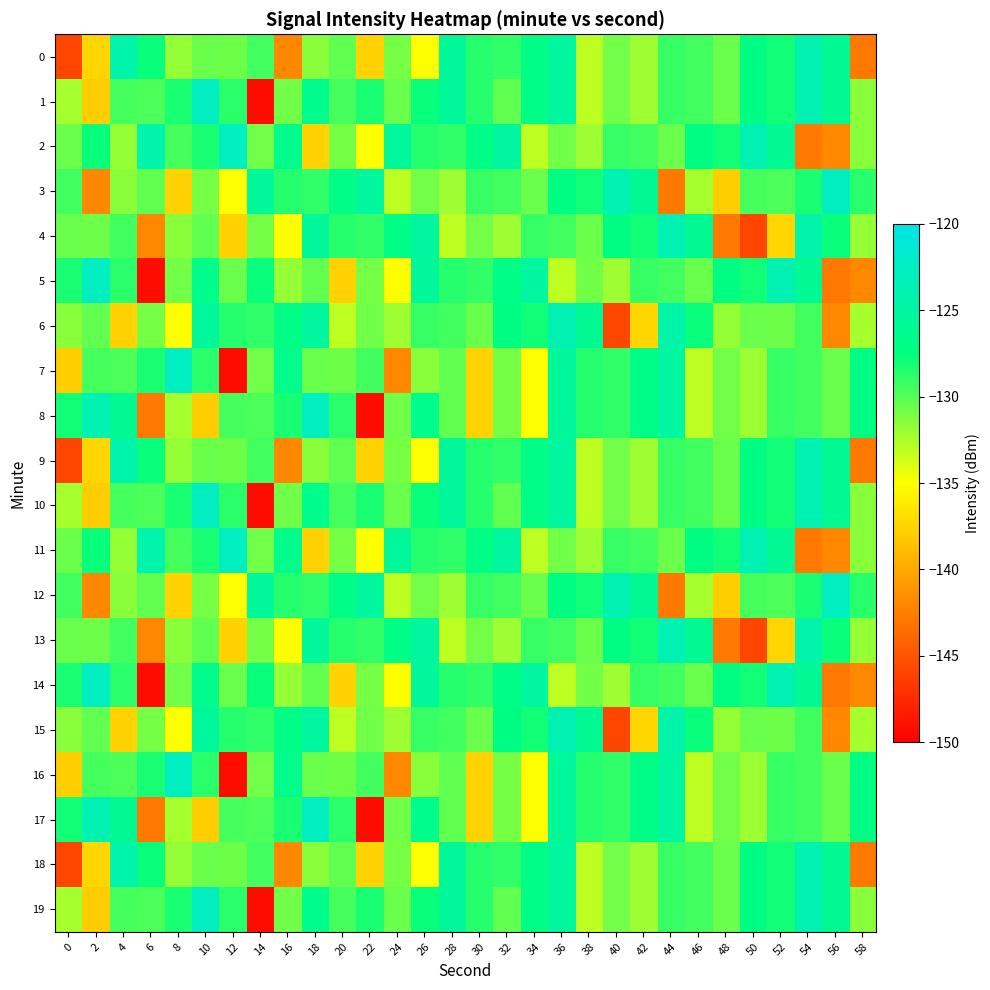

Reading left to right, what are all the values shown in this chart?

0: 0=-145.8	2=-137.4	4=-124.3	6=-127.8	8=-131.9	10=-130.6	12=-130.7	14=-129.4	16=-142.0	18=-131.5	20=-130.4	22=-137.7	24=-130.9	26=-134.9	28=-125.6	30=-128.7	32=-128.9	34=-127.0	36=-125.2	38=-133.0	40=-130.9	42=-132.1	44=-129.0	46=-129.5	48=-130.6	50=-127.2	52=-128.0	54=-123.8	56=-126.0	58=-142.9
1: 0=-132.3	2=-137.8	4=-129.5	6=-129.8	8=-128.2	10=-122.8	12=-128.7	14=-149.3	16=-130.8	18=-126.7	20=-129.5	22=-128.2	24=-130.6	26=-127.8	28=-125.6	30=-128.7	32=-130.4	34=-127.0	36=-125.2	38=-133.0	40=-130.9	42=-132.1	44=-129.0	46=-129.5	48=-130.6	50=-127.2	52=-128.0	54=-123.8	56=-126.0	58=-131.5
2: 0=-130.6	2=-127.8	4=-131.9	6=-124.3	8=-129.5	10=-128.2	12=-122.8	14=-130.8	16=-126.7	18=-137.7	20=-130.9	22=-134.9	24=-125.6	26=-128.7	28=-128.9	30=-127.0	32=-125.2	34=-133.0	36=-130.9	38=-132.1	40=-129.0	42=-129.5	44=-130.6	46=-127.2	48=-128.0	50=-123.8	52=-126.0	54=-142.9	56=-142.0	58=-131.5
3: 0=-129.4	2=-142.0	4=-131.5	6=-130.4	8=-137.7	10=-130.9	12=-134.9	14=-125.6	16=-128.7	18=-128.9	20=-127.0	22=-125.2	24=-133.0	26=-130.9	28=-132.1	30=-129.0	32=-129.5	34=-130.6	36=-127.2	38=-128.0	40=-123.8	42=-126.0	44=-142.9	46=-132.3	48=-137.8	50=-129.5	52=-129.8	54=-128.2	56=-122.8	58=-128.7
4: 0=-130.6	2=-130.7	4=-129.4	6=-142.0	8=-131.5	10=-130.4	12=-137.7	14=-130.9	16=-134.9	18=-125.6	20=-128.7	22=-128.9	24=-127.0	26=-125.2	28=-133.0	30=-130.9	32=-132.1	34=-129.0	36=-129.5	38=-130.6	40=-127.2	42=-128.0	44=-123.8	46=-126.0	48=-142.9	50=-145.8	52=-137.4	54=-124.3	56=-127.8	58=-131.9
5: 0=-128.2	2=-122.8	4=-128.7	6=-149.3	8=-130.8	10=-126.7	12=-130.6	14=-127.8	16=-131.9	18=-130.4	20=-137.7	22=-130.9	24=-134.9	26=-125.6	28=-128.7	30=-128.9	32=-127.0	34=-125.2	36=-133.0	38=-130.9	40=-132.1	42=-129.0	44=-129.5	46=-130.6	48=-127.2	50=-128.0	52=-123.8	54=-126.0	56=-142.9	58=-142.0
6: 0=-131.5	2=-130.4	4=-137.7	6=-130.9	8=-134.9	10=-125.6	12=-128.7	14=-128.9	16=-127.0	18=-125.2	20=-133.0	22=-130.9	24=-132.1	26=-129.0	28=-129.5	30=-130.6	32=-127.2	34=-128.0	36=-123.8	38=-126.0	40=-145.8	42=-137.4	44=-124.3	46=-127.8	48=-131.9	50=-130.6	52=-130.7	54=-129.4	56=-142.0	58=-132.3
7: 0=-137.8	2=-129.5	4=-129.8	6=-128.2	8=-122.8	10=-128.7	12=-149.3	14=-130.8	16=-126.7	18=-130.6	20=-130.7	22=-129.4	24=-142.0	26=-131.5	28=-130.4	30=-137.7	32=-130.9	34=-134.9	36=-125.6	38=-128.7	40=-128.9	42=-127.0	44=-125.2	46=-133.0	48=-130.9	50=-132.1	52=-129.0	54=-129.5	56=-130.6	58=-127.2
8: 0=-128.0	2=-123.8	4=-126.0	6=-142.9	8=-132.3	10=-137.8	12=-129.5	14=-129.8	16=-128.2	18=-122.8	20=-128.7	22=-149.3	24=-130.8	26=-126.7	28=-130.4	30=-137.7	32=-130.9	34=-134.9	36=-125.6	38=-128.7	40=-128.9	42=-127.0	44=-125.2	46=-133.0	48=-130.9	50=-132.1	52=-129.0	54=-129.5	56=-130.6	58=-127.2
9: 0=-145.8	2=-137.4	4=-124.3	6=-127.8	8=-131.9	10=-130.6	12=-130.7	14=-129.4	16=-142.0	18=-131.5	20=-130.4	22=-137.7	24=-130.9	26=-134.9	28=-125.6	30=-128.7	32=-128.9	34=-127.0	36=-125.2	38=-133.0	40=-130.9	42=-132.1	44=-129.0	46=-129.5	48=-130.6	50=-127.2	52=-128.0	54=-123.8	56=-126.0	58=-142.9
10: 0=-132.3	2=-137.8	4=-129.5	6=-129.8	8=-128.2	10=-122.8	12=-128.7	14=-149.3	16=-130.8	18=-126.7	20=-129.5	22=-128.2	24=-130.6	26=-127.8	28=-125.6	30=-128.7	32=-130.4	34=-127.0	36=-125.2	38=-133.0	40=-130.9	42=-132.1	44=-129.0	46=-129.5	48=-130.6	50=-127.2	52=-128.0	54=-123.8	56=-126.0	58=-131.5
11: 0=-130.6	2=-127.8	4=-131.9	6=-124.3	8=-129.5	10=-128.2	12=-122.8	14=-130.8	16=-126.7	18=-137.7	20=-130.9	22=-134.9	24=-125.6	26=-128.7	28=-128.9	30=-127.0	32=-125.2	34=-133.0	36=-130.9	38=-132.1	40=-129.0	42=-129.5	44=-130.6	46=-127.2	48=-128.0	50=-123.8	52=-126.0	54=-142.9	56=-142.0	58=-131.5
12: 0=-129.4	2=-142.0	4=-131.5	6=-130.4	8=-137.7	10=-130.9	12=-134.9	14=-125.6	16=-128.7	18=-128.9	20=-127.0	22=-125.2	24=-133.0	26=-130.9	28=-132.1	30=-129.0	32=-129.5	34=-130.6	36=-127.2	38=-128.0	40=-123.8	42=-126.0	44=-142.9	46=-132.3	48=-137.8	50=-129.5	52=-129.8	54=-128.2	56=-122.8	58=-128.7
13: 0=-130.6	2=-130.7	4=-129.4	6=-142.0	8=-131.5	10=-130.4	12=-137.7	14=-130.9	16=-134.9	18=-125.6	20=-128.7	22=-128.9	24=-127.0	26=-125.2	28=-133.0	30=-130.9	32=-132.1	34=-129.0	36=-129.5	38=-130.6	40=-127.2	42=-128.0	44=-123.8	46=-126.0	48=-142.9	50=-145.8	52=-137.4	54=-124.3	56=-127.8	58=-131.9
14: 0=-128.2	2=-122.8	4=-128.7	6=-149.3	8=-130.8	10=-126.7	12=-130.6	14=-127.8	16=-131.9	18=-130.4	20=-137.7	22=-130.9	24=-134.9	26=-125.6	28=-128.7	30=-128.9	32=-127.0	34=-125.2	36=-133.0	38=-130.9	40=-132.1	42=-129.0	44=-129.5	46=-130.6	48=-127.2	50=-128.0	52=-123.8	54=-126.0	56=-142.9	58=-142.0
15: 0=-131.5	2=-130.4	4=-137.7	6=-130.9	8=-134.9	10=-125.6	12=-128.7	14=-128.9	16=-127.0	18=-125.2	20=-133.0	22=-130.9	24=-132.1	26=-129.0	28=-129.5	30=-130.6	32=-127.2	34=-128.0	36=-123.8	38=-126.0	40=-145.8	42=-137.4	44=-124.3	46=-127.8	48=-131.9	50=-130.6	52=-130.7	54=-129.4	56=-142.0	58=-132.3
16: 0=-137.8	2=-129.5	4=-129.8	6=-128.2	8=-122.8	10=-128.7	12=-149.3	14=-130.8	16=-126.7	18=-130.6	20=-130.7	22=-129.4	24=-142.0	26=-131.5	28=-130.4	30=-137.7	32=-130.9	34=-134.9	36=-125.6	38=-128.7	40=-128.9	42=-127.0	44=-125.2	46=-133.0	48=-130.9	50=-132.1	52=-129.0	54=-129.5	56=-130.6	58=-127.2
17: 0=-128.0	2=-123.8	4=-126.0	6=-142.9	8=-132.3	10=-137.8	12=-129.5	14=-129.8	16=-128.2	18=-122.8	20=-128.7	22=-149.3	24=-130.8	26=-126.7	28=-130.4	30=-137.7	32=-130.9	34=-134.9	36=-125.6	38=-128.7	40=-128.9	42=-127.0	44=-125.2	46=-133.0	48=-130.9	50=-132.1	52=-129.0	54=-129.5	56=-130.6	58=-127.2
18: 0=-145.8	2=-137.4	4=-124.3	6=-127.8	8=-131.9	10=-130.6	12=-130.7	14=-129.4	16=-142.0	18=-131.5	20=-130.4	22=-137.7	24=-130.9	26=-134.9	28=-125.6	30=-128.7	32=-128.9	34=-127.0	36=-125.2	38=-133.0	40=-130.9	42=-132.1	44=-129.0	46=-129.5	48=-130.6	50=-127.2	52=-128.0	54=-123.8	56=-126.0	58=-142.9
19: 0=-132.3	2=-137.8	4=-129.5	6=-129.8	8=-128.2	10=-122.8	12=-128.7	14=-149.3	16=-130.8	18=-126.7	20=-129.5	22=-128.2	24=-130.6	26=-127.8	28=-125.6	30=-128.7	32=-130.4	34=-127.0	36=-125.2	38=-133.0	40=-130.9	42=-132.1	44=-129.0	46=-129.5	48=-130.6	50=-127.2	52=-128.0	54=-123.8	56=-126.0	58=-131.5